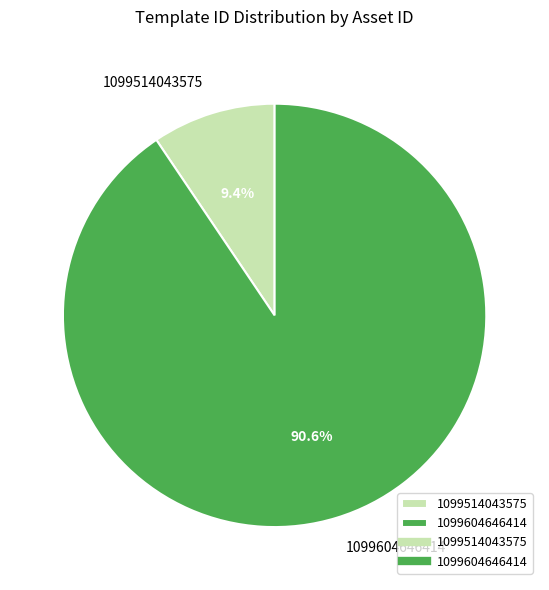

To the nearest percent, what percentage of the pie is 1099514043575?

9%